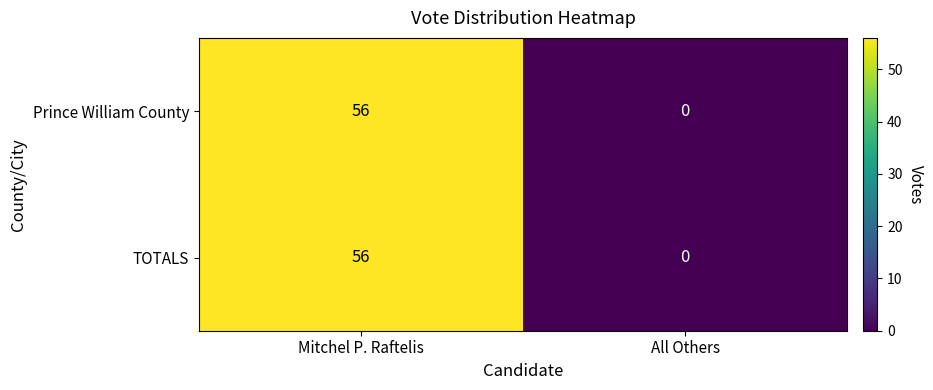

What value does the Prince William County series have at Mitchel P. Raftelis?

56